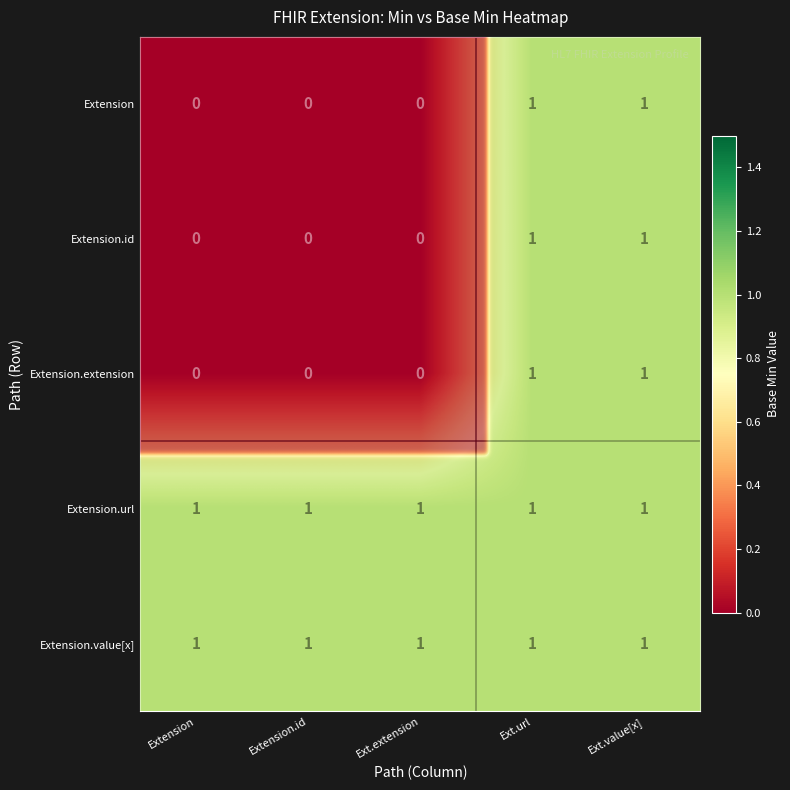

Reading left to right, transcribe all the data shown in this chart.

Extension: 0	0	0	1	1
Extension.id: 0	0	0	1	1
Extension.extension: 0	0	0	1	1
Extension.url: 1	1	1	1	1
Extension.value[x]: 1	1	1	1	1